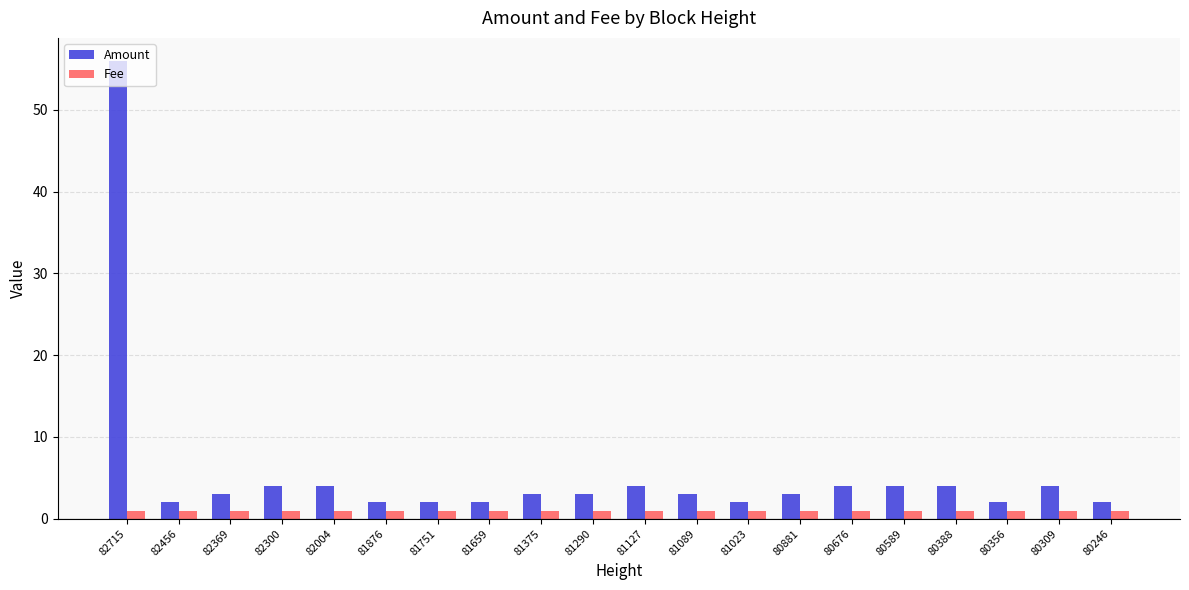

Reading right to left, transcribe all the data shown in this chart.

Amount: 80246=2	80309=4	80356=2	80388=4	80589=4	80676=4	80881=3	81023=2	81089=3	81127=4	81290=3	81375=3	81659=2	81751=2	81876=2	82004=4	82300=4	82369=3	82456=2	82715=56
Fee: 80246=1	80309=1	80356=1	80388=1	80589=1	80676=1	80881=1	81023=1	81089=1	81127=1	81290=1	81375=1	81659=1	81751=1	81876=1	82004=1	82300=1	82369=1	82456=1	82715=1